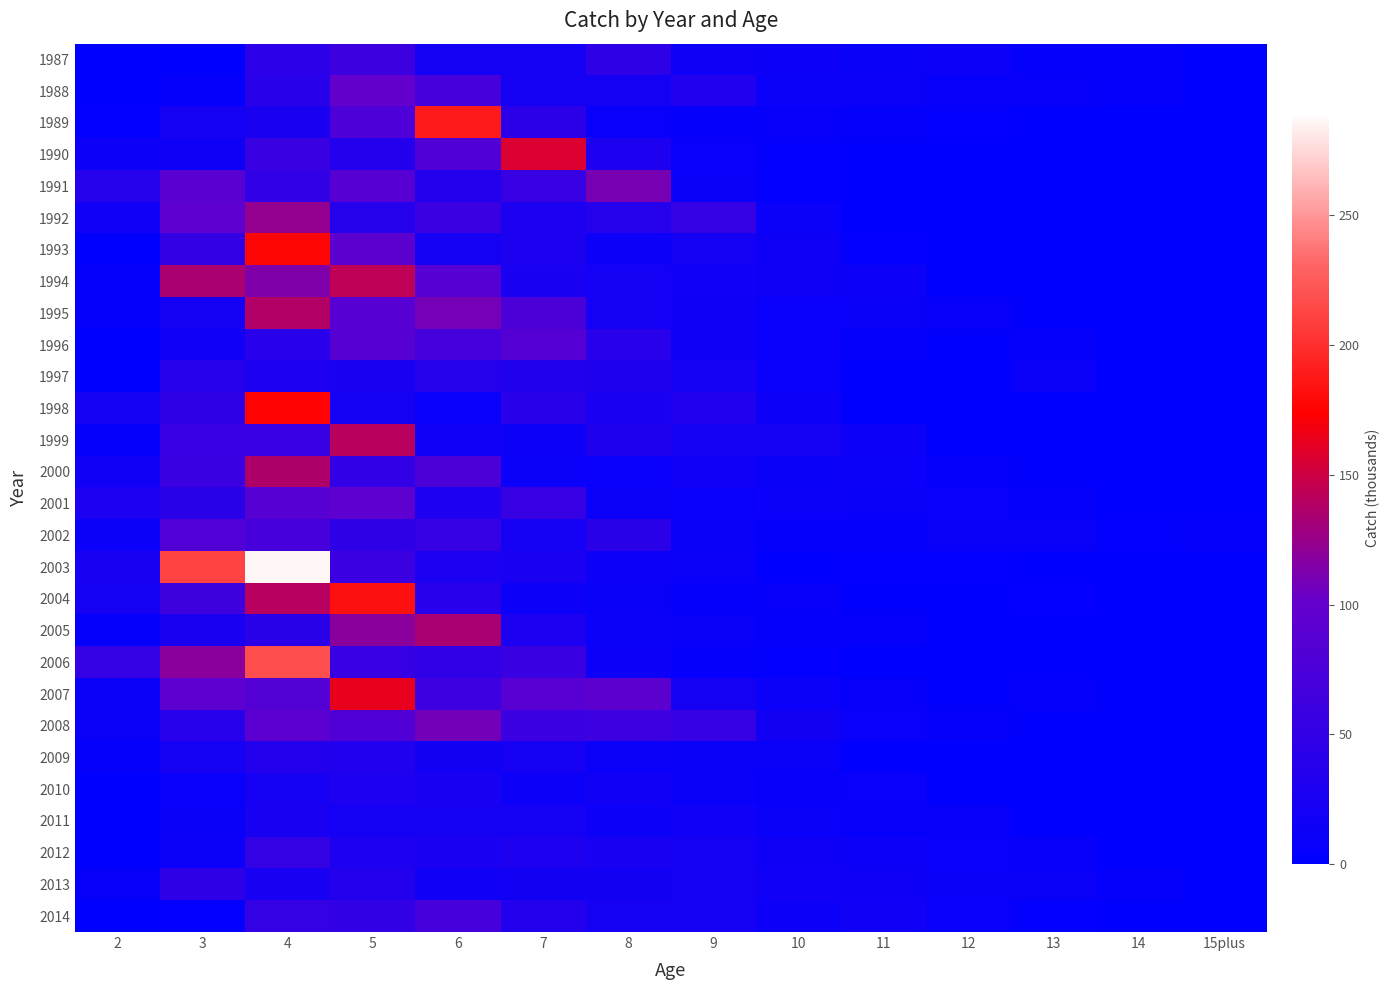

What is the total value across all series at 8?

807.4